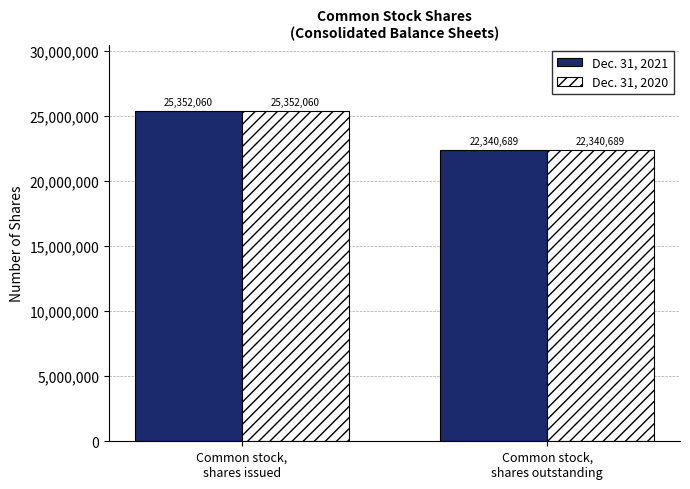

What is the sum of all Dec. 31, 2020 values?

47692749